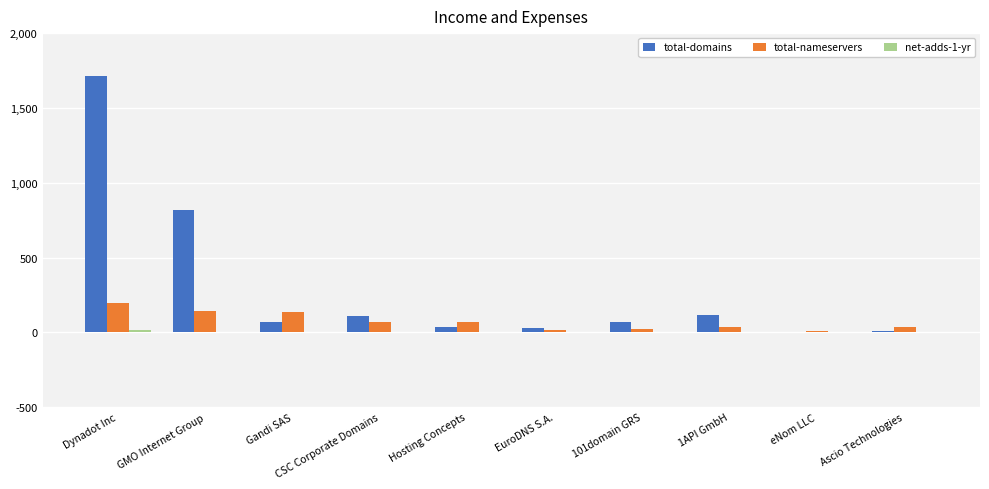

What is the total value across all series at 1API GmbH?

152